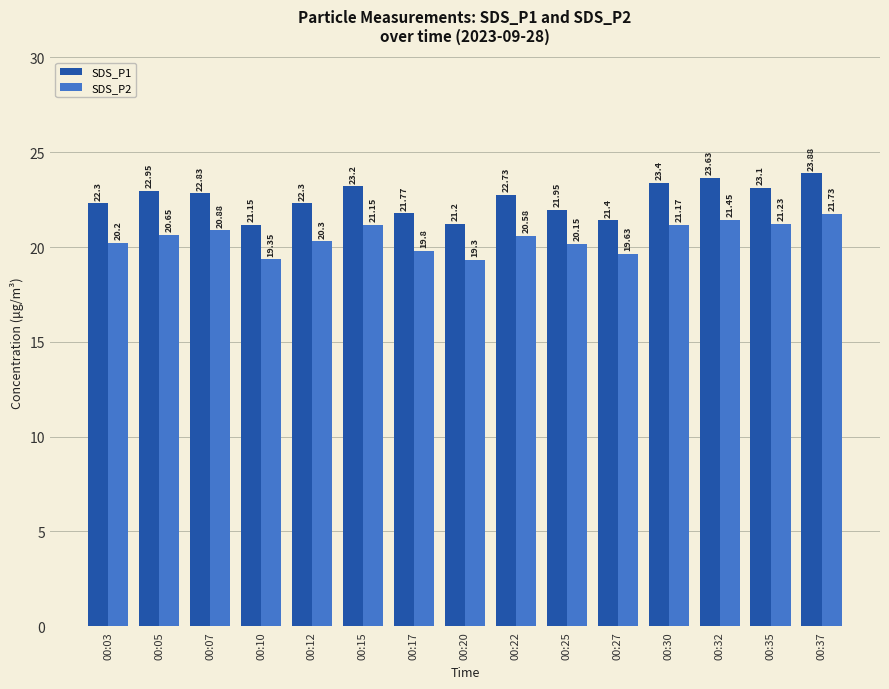

Between 00:17 and 00:22, which series saw the biggest shift?

SDS_P1